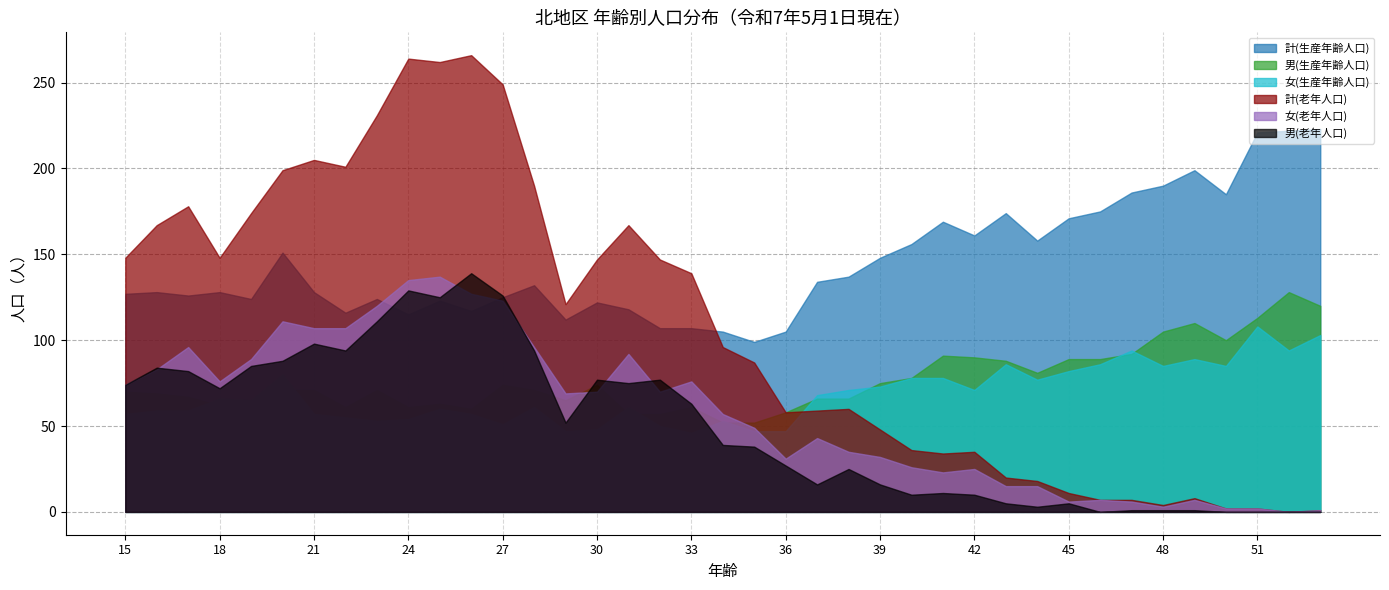

Which series has the largest total across all categories?

計(生産年齢人口)